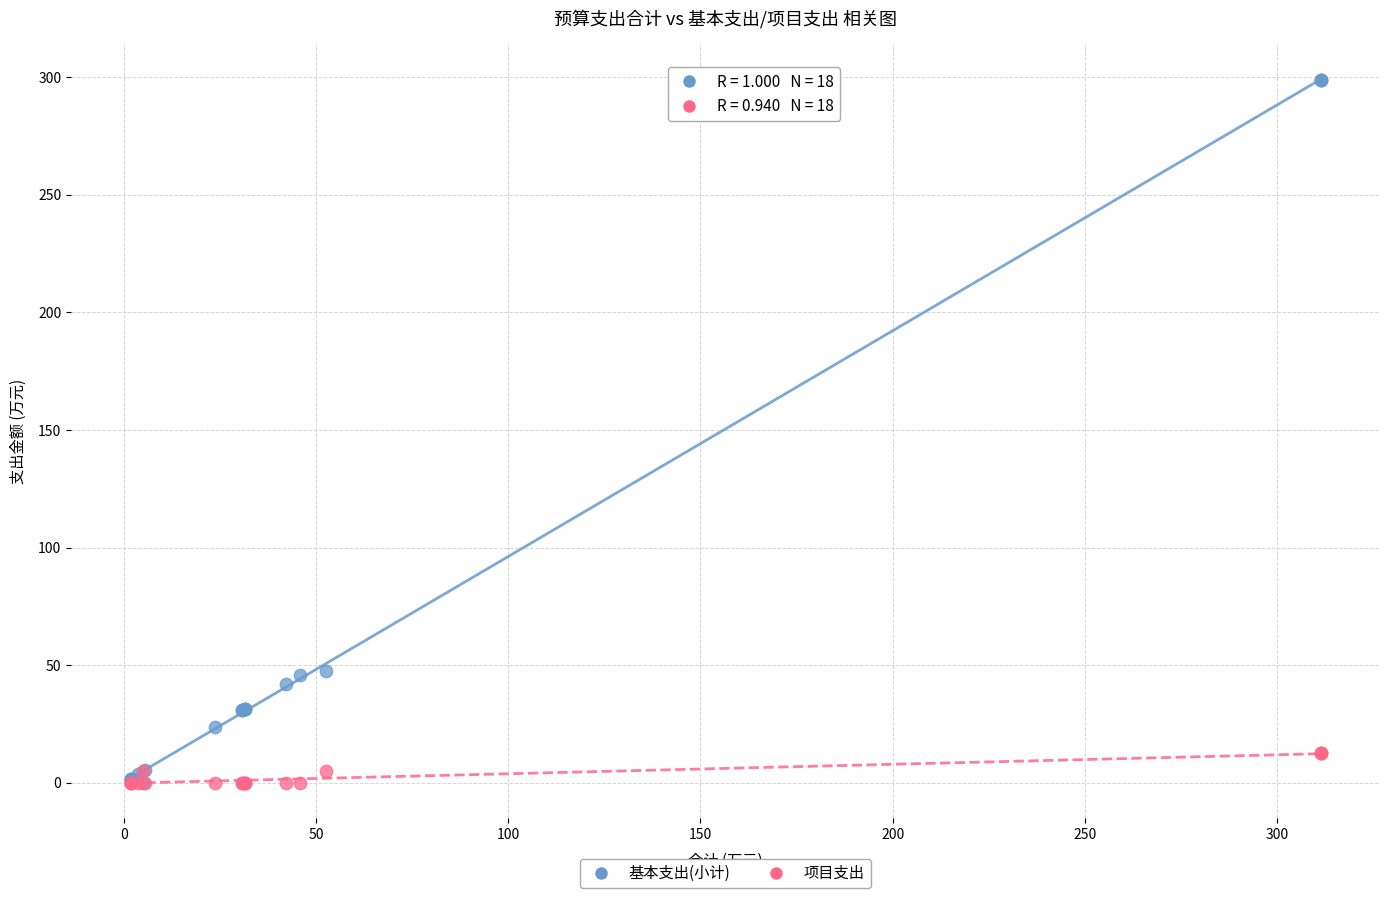

What are all the series names shown in the legend?

基本支出(小计), 项目支出